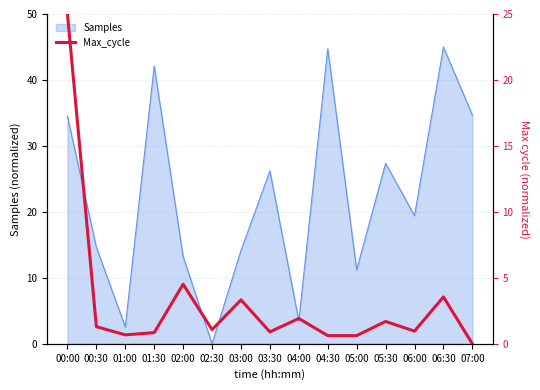

What is the maximum value shown in the chart?

25.0